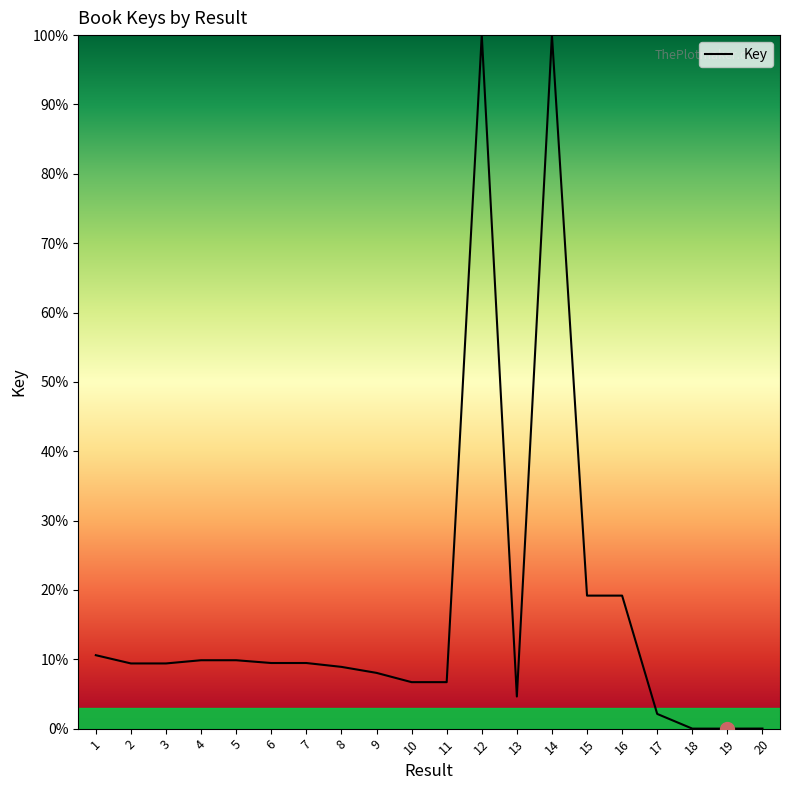

The value at 4 is 2.2. True or false?

False